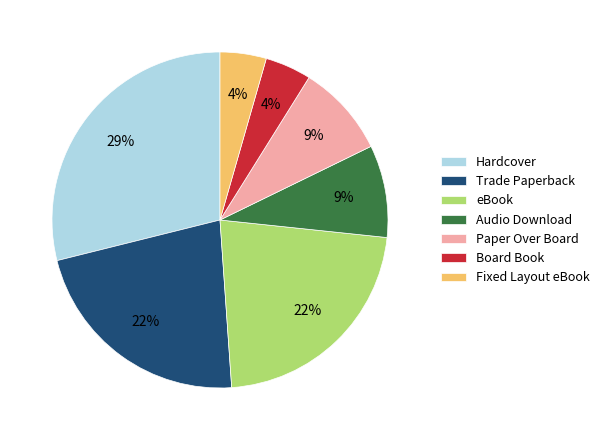

Combined, do Trade Paperback and Fixed Layout eBook account for over 50%?

No